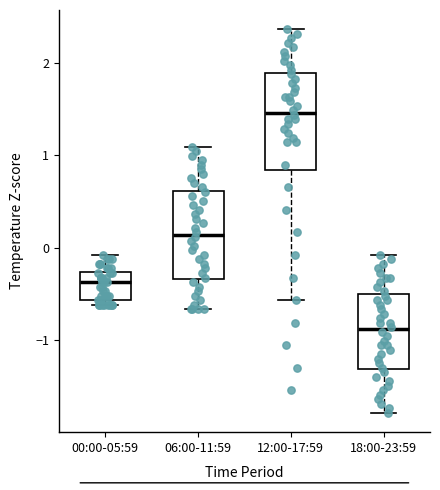

Reading left to right, read every box against the y-axis: the position of its median line, the range the box covers, and the ends of its whiskers. The values are not printed on the chart, so give them approximately, as read against the axis.

00:00-05:59: median -0.4, box -0.6 to -0.3, whiskers -0.6 (just below the box's lower edge) to -0.1
06:00-11:59: median 0.1, box -0.3 to 0.6, whiskers -0.7 to 1.1
12:00-17:59: median 1.5, box 0.8 to 1.9, whiskers -0.6 to 2.4
18:00-23:59: median -0.9, box -1.3 to -0.5, whiskers -1.8 to -0.1